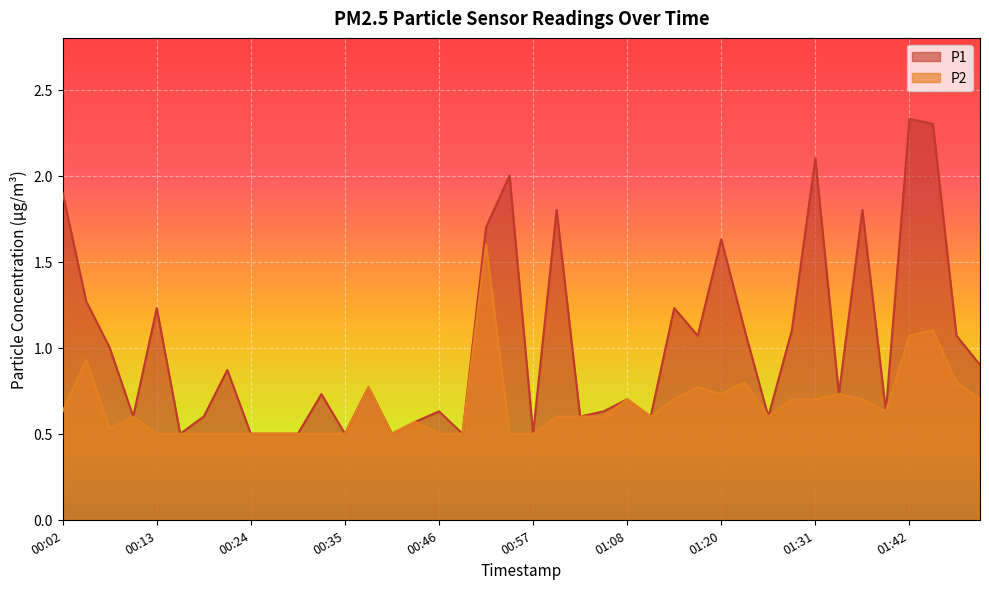

The P2 series shows 0.5 at 00:57. True or false?

True